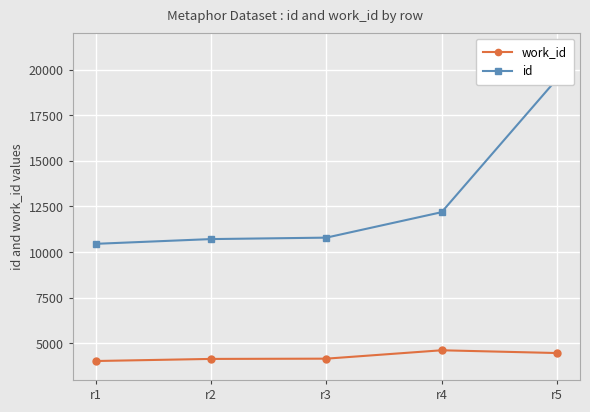

Is this an area chart (filled region under the line)?

No